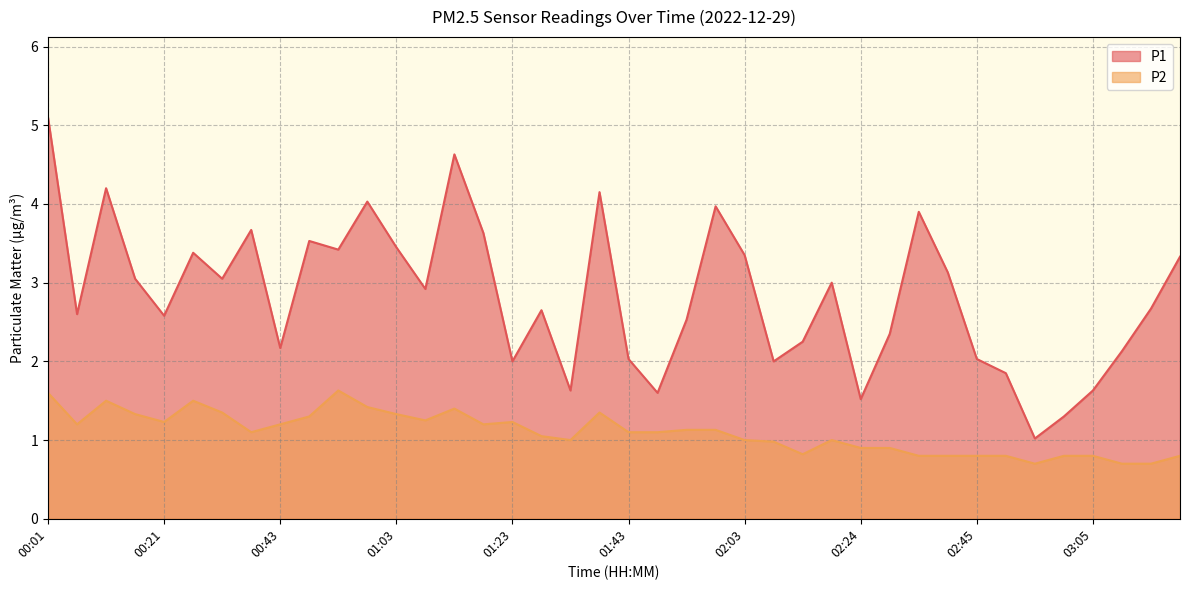

What is the maximum value for P1?

5.1